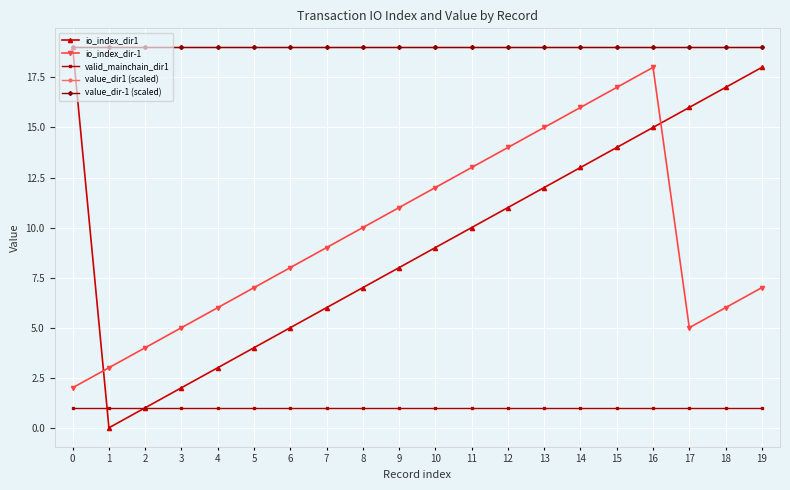

Reading left to right, what are all the values shown in this chart?

io_index_dir1: 0=19	1=0	2=1	3=2	4=3	5=4	6=5	7=6	8=7	9=8	10=9	11=10	12=11	13=12	14=13	15=14	16=15	17=16	18=17	19=18
io_index_dir-1: 0=2	1=3	2=4	3=5	4=6	5=7	6=8	7=9	8=10	9=11	10=12	11=13	12=14	13=15	14=16	15=17	16=18	17=5	18=6	19=7
valid_mainchain_dir1: 0=1	1=1	2=1	3=1	4=1	5=1	6=1	7=1	8=1	9=1	10=1	11=1	12=1	13=1	14=1	15=1	16=1	17=1	18=1	19=1
value_dir1 (scaled): 0=19	1=19	2=19	3=19	4=19	5=19	6=19	7=19	8=19	9=19	10=19	11=19	12=19	13=19	14=19	15=19	16=19	17=19	18=19	19=19
value_dir-1 (scaled): 0=19	1=19	2=19	3=19	4=19	5=19	6=19	7=19	8=19	9=19	10=19	11=19	12=19	13=19	14=19	15=19	16=19	17=19	18=19	19=19